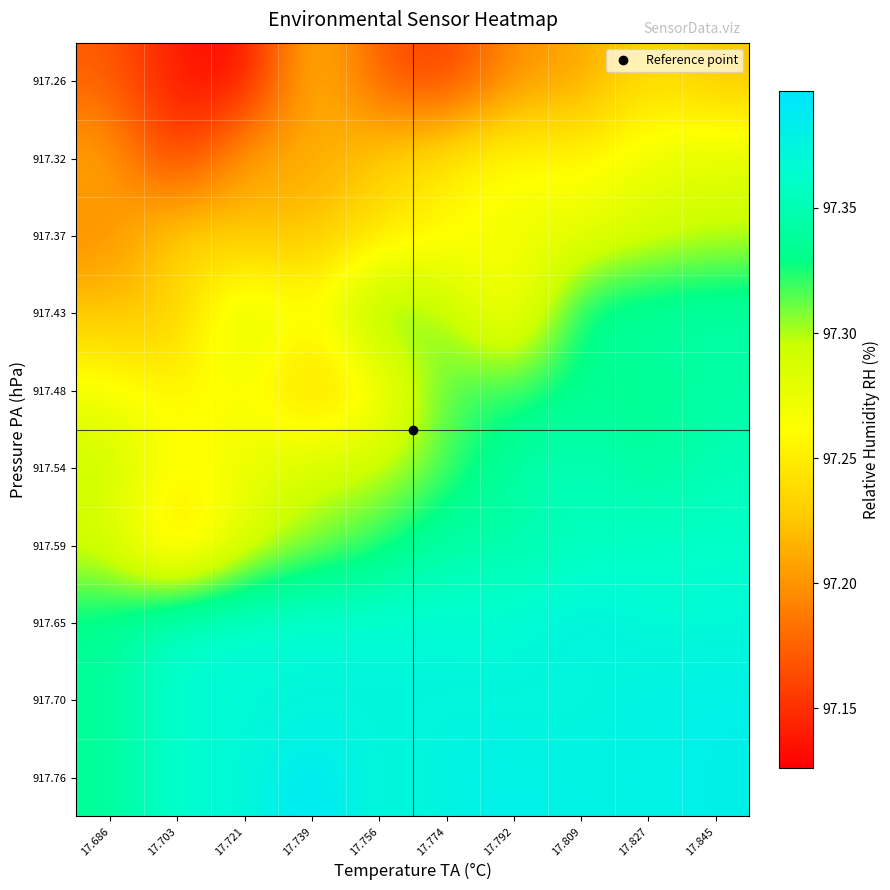

Reading left to right, what are all the values shown in this chart?

917.26: 17.686=97.2	17.703=97.1	17.721=97.1	17.739=97.2	17.756=97.2	17.774=97.2	17.792=97.2	17.809=97.2	17.827=97.2	17.845=97.2
917.32: 17.686=97.2	17.703=97.1	17.721=97.2	17.739=97.2	17.756=97.2	17.774=97.3	17.792=97.3	17.809=97.3	17.827=97.3	17.845=97.3
917.37: 17.686=97.2	17.703=97.2	17.721=97.2	17.739=97.2	17.756=97.2	17.774=97.3	17.792=97.3	17.809=97.3	17.827=97.3	17.845=97.3
917.43: 17.686=97.2	17.703=97.2	17.721=97.3	17.739=97.3	17.756=97.3	17.774=97.3	17.792=97.3	17.809=97.3	17.827=97.3	17.845=97.3
917.48: 17.686=97.3	17.703=97.3	17.721=97.3	17.739=97.2	17.756=97.3	17.774=97.3	17.792=97.3	17.809=97.3	17.827=97.3	17.845=97.3
917.54: 17.686=97.3	17.703=97.3	17.721=97.3	17.739=97.3	17.756=97.3	17.774=97.3	17.792=97.3	17.809=97.4	17.827=97.3	17.845=97.4
917.59: 17.686=97.3	17.703=97.2	17.721=97.3	17.739=97.3	17.756=97.3	17.774=97.3	17.792=97.3	17.809=97.4	17.827=97.4	17.845=97.4
917.65: 17.686=97.3	17.703=97.4	17.721=97.4	17.739=97.4	17.756=97.4	17.774=97.4	17.792=97.4	17.809=97.4	17.827=97.4	17.845=97.4
917.70: 17.686=97.3	17.703=97.4	17.721=97.4	17.739=97.4	17.756=97.4	17.774=97.4	17.792=97.4	17.809=97.4	17.827=97.4	17.845=97.4
917.76: 17.686=97.3	17.703=97.4	17.721=97.4	17.739=97.4	17.756=97.4	17.774=97.4	17.792=97.4	17.809=97.4	17.827=97.4	17.845=97.4